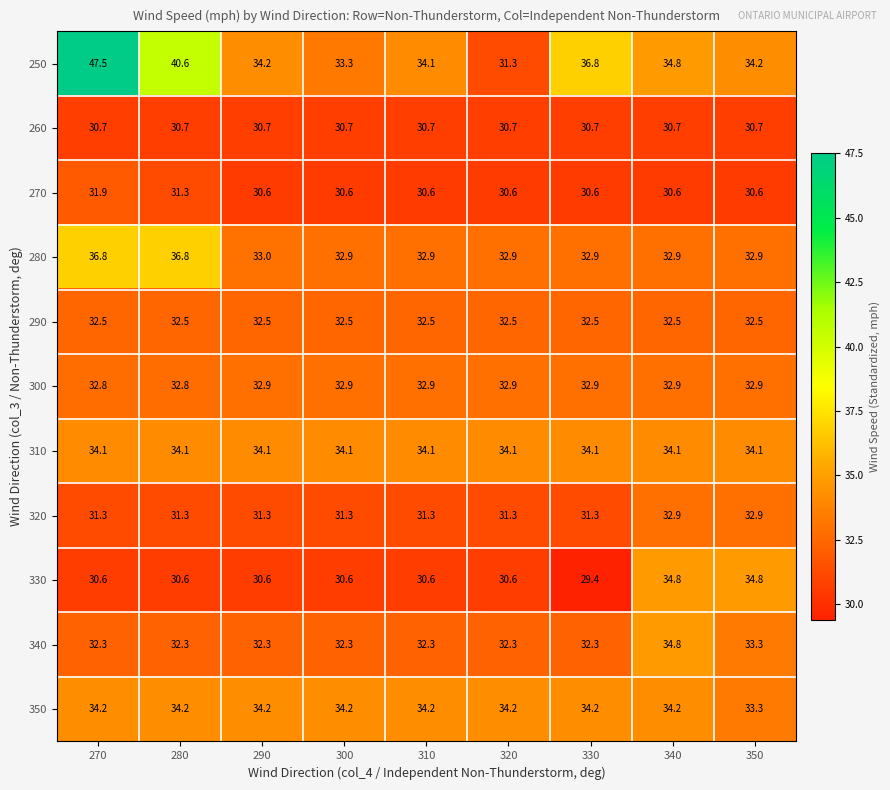

What is the average value of the 300 series?

32.9